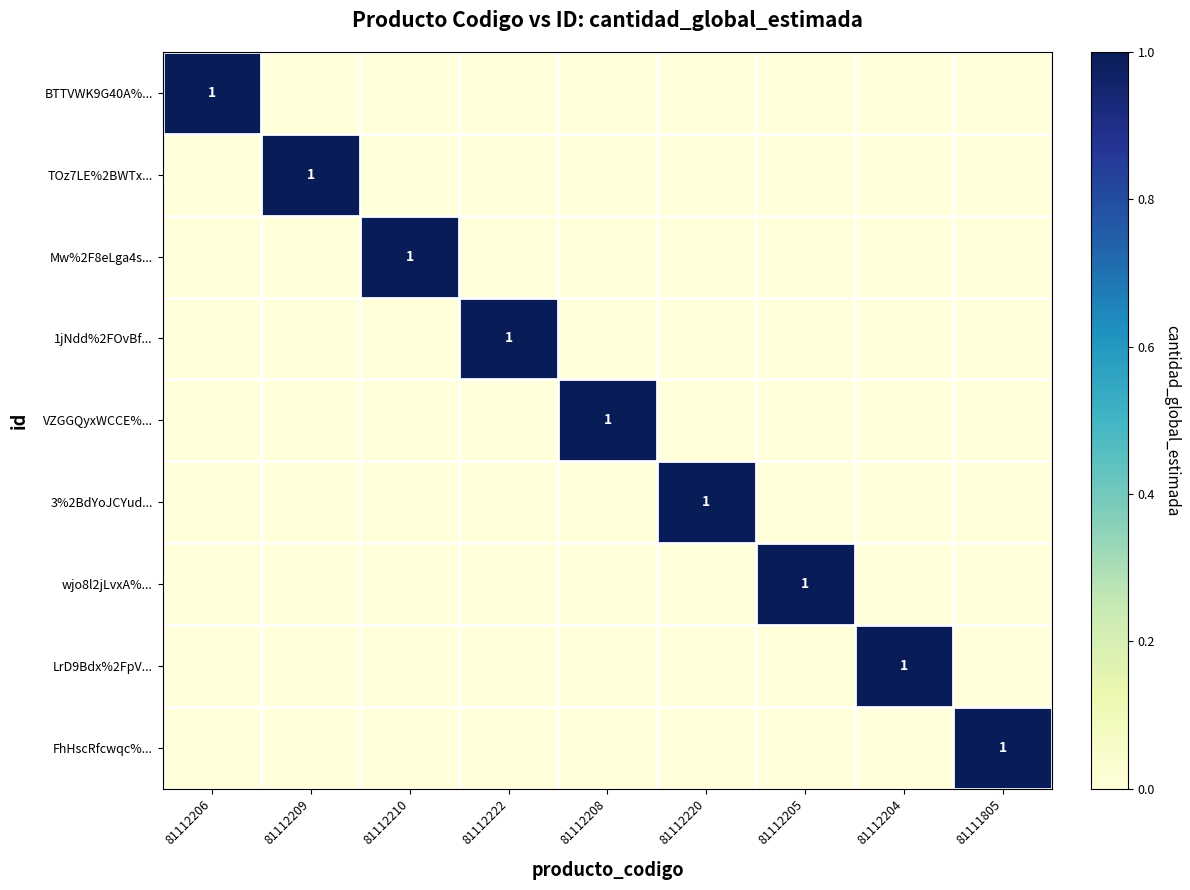

True or false: VZGGQyxWCCE%... has a value of 2 at 81112208.

False